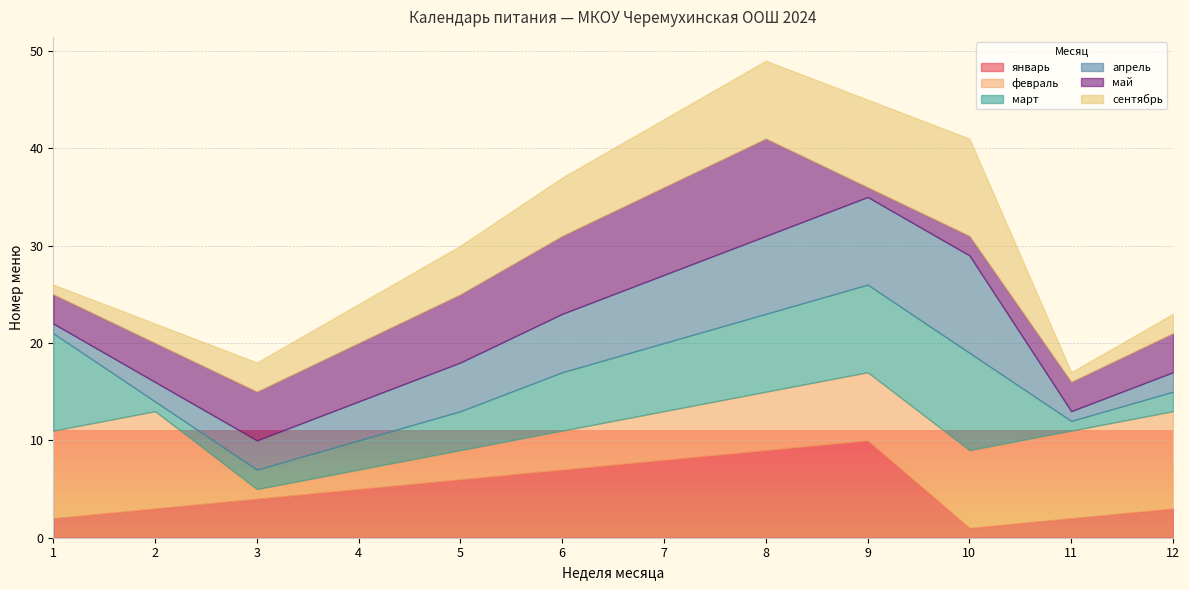

Which category has the lowest value across all series?

10